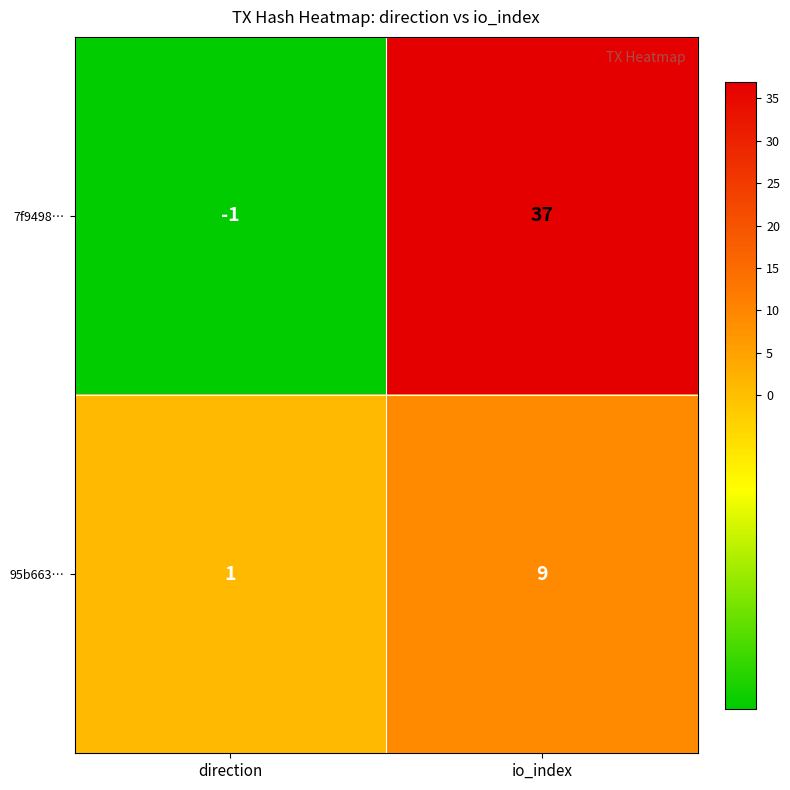

List the series in order of their overall mean, highest first.

7f9498…, 95b663…